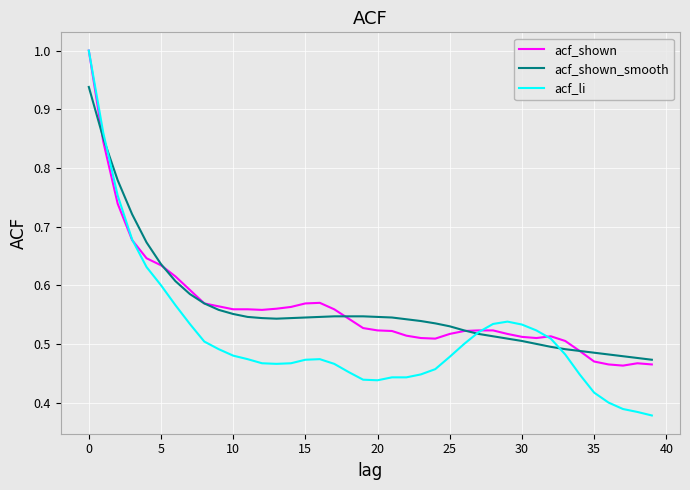

After their last crossing, which series has the higher values: acf_shown or acf_li?

acf_shown